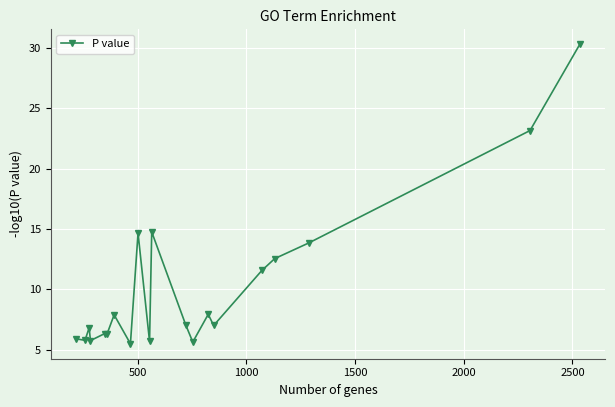

What is the smallest value displayed?

5.5